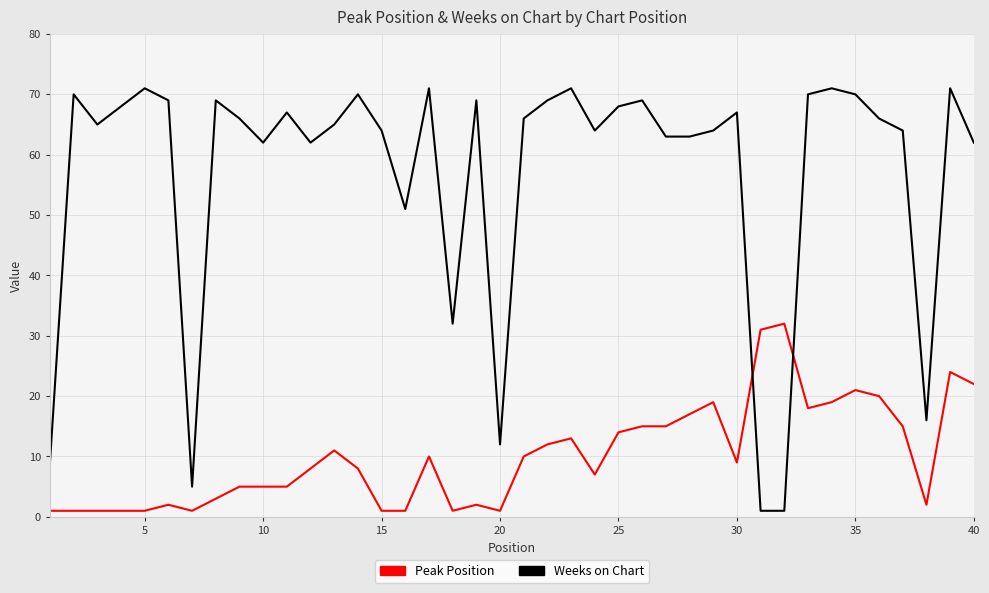

What is the difference between the maximum and minimum values in the Peak Position series?

31